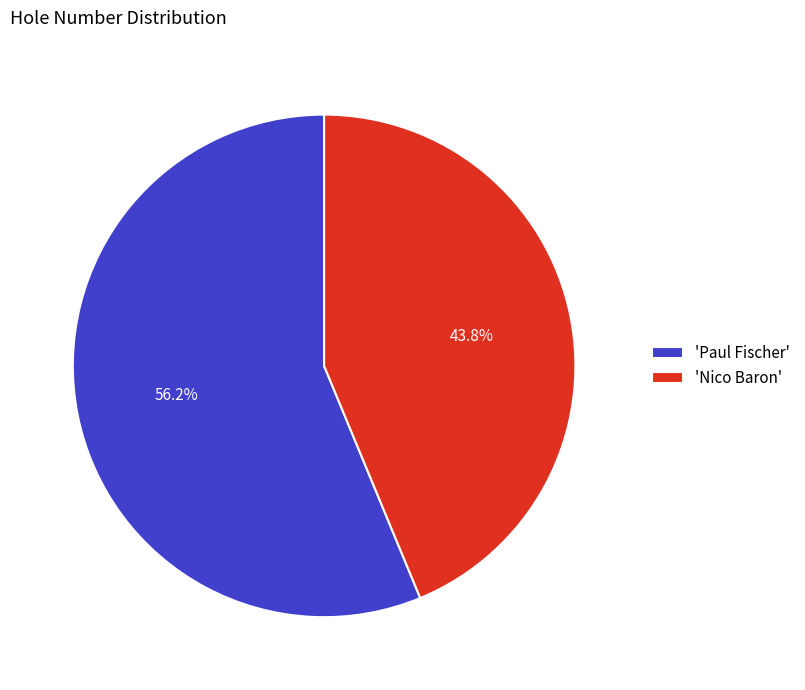

What percentage do 'Nico Baron' and 'Paul Fischer' together represent?

100.0%